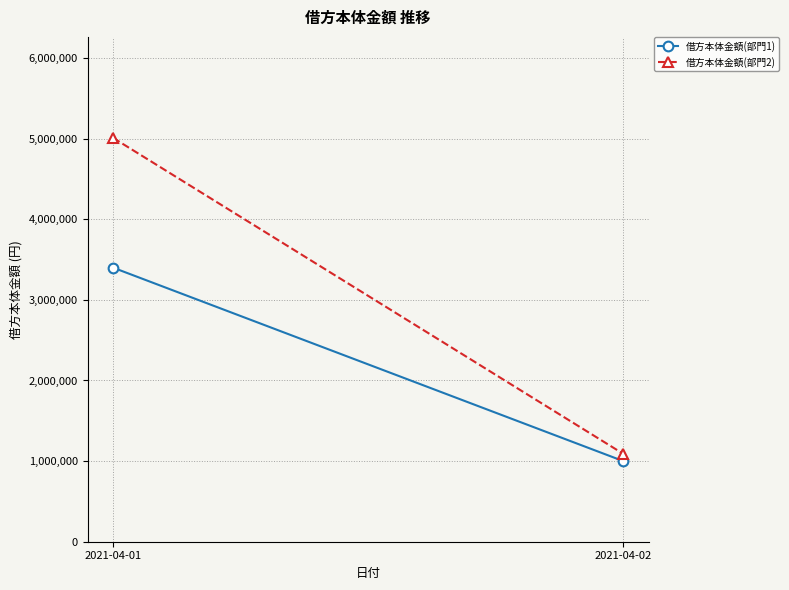

Is the value of 借方本体金額(部門2) at 2021-04-01 greater than the value of 借方本体金額(部門1) at 2021-04-02?

Yes